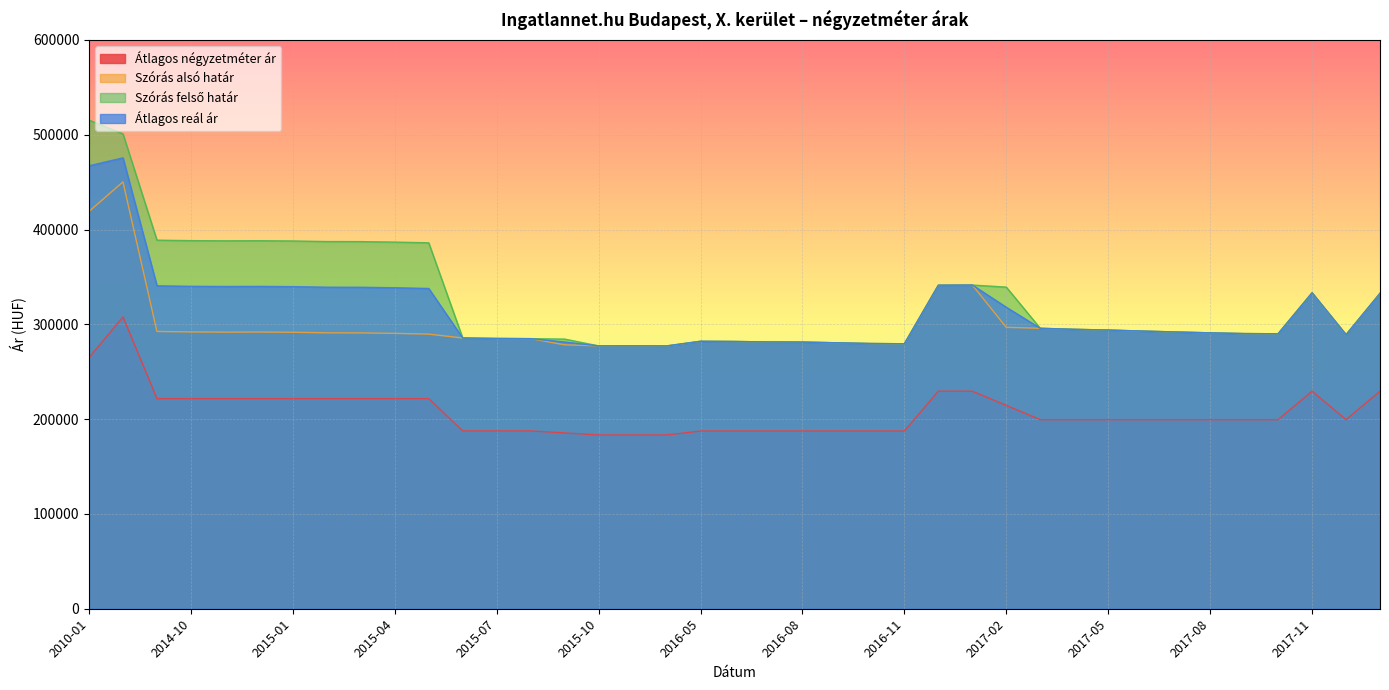

What is the average value of the Átlagos reál ár series?

313623